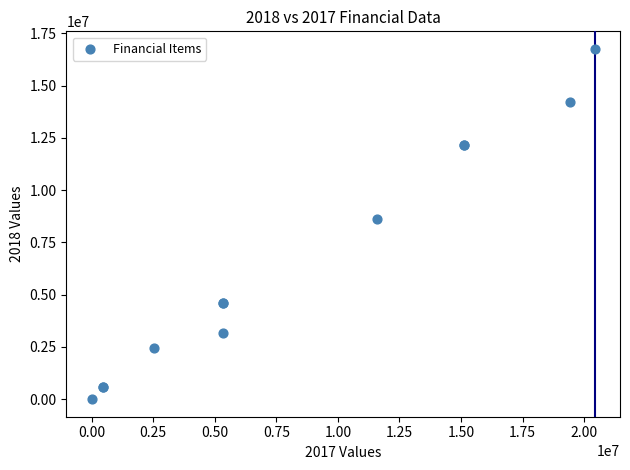

What Y value in the scatter plot is closest to 8380059?

8604903.1